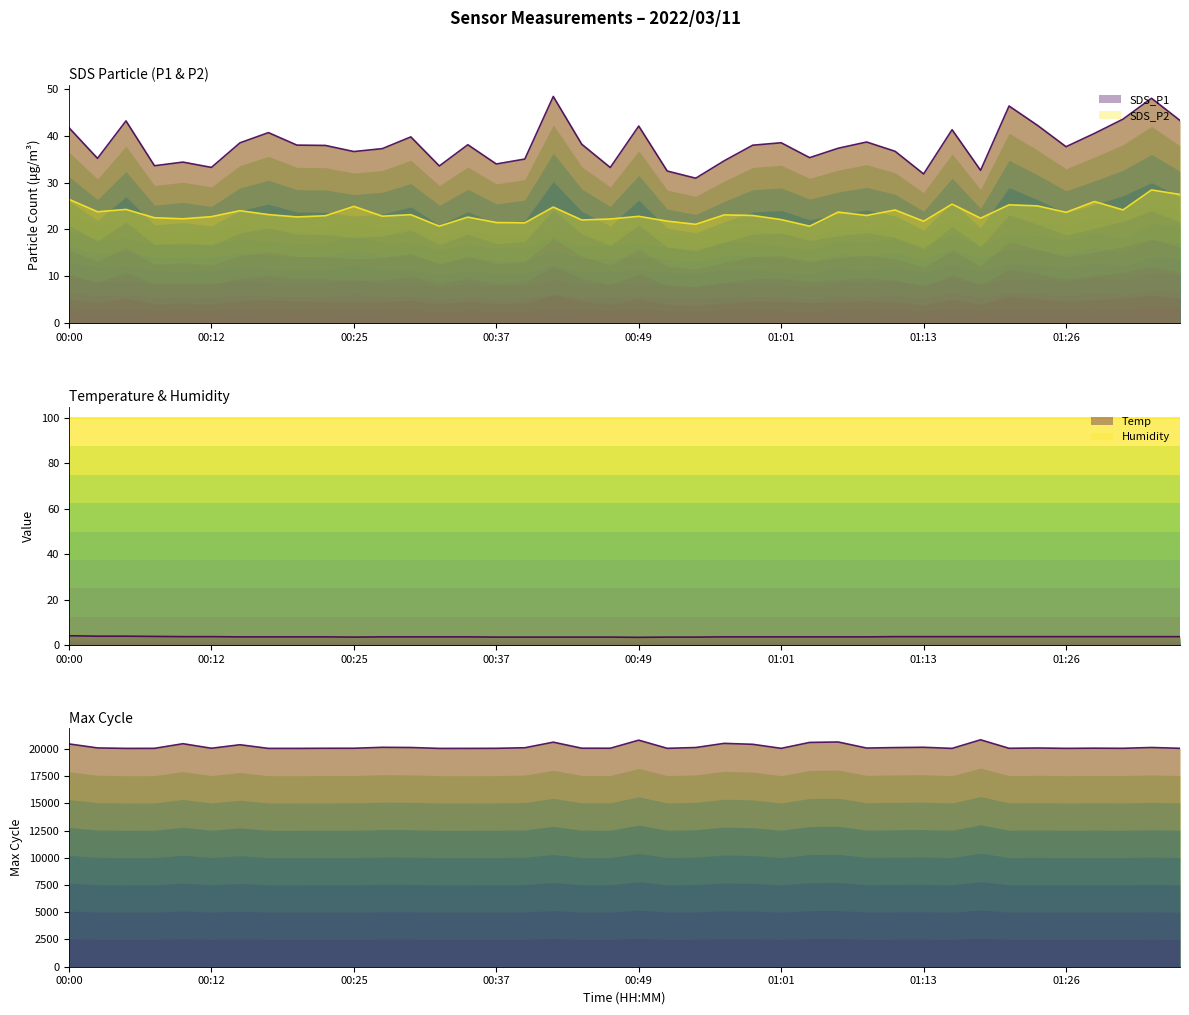

In SDS_P1, how many points are higher than both neighbors (excluding endpoints)?

12